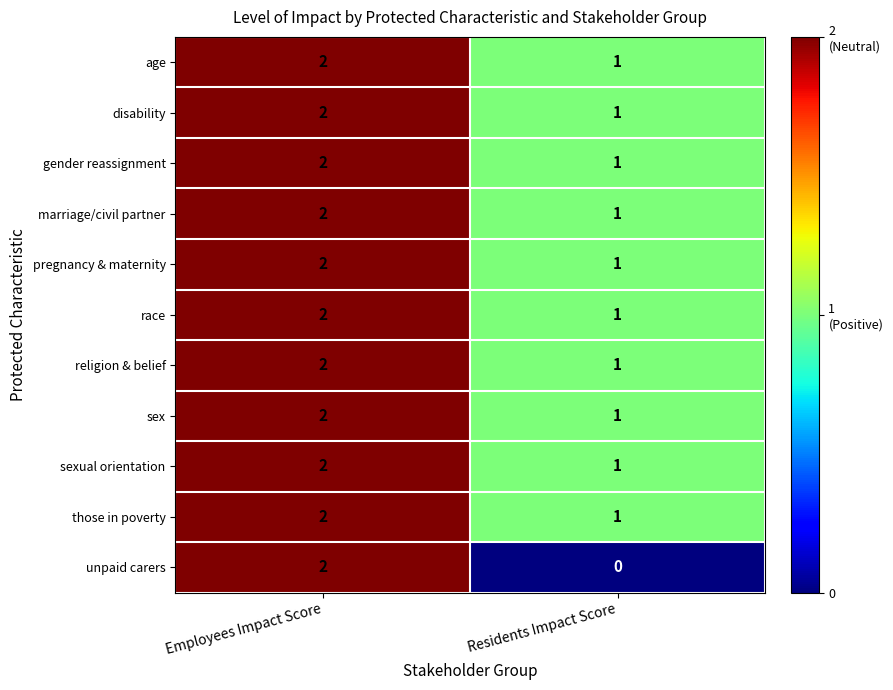

Where is race nearest to the value 1?

Residents Impact Score